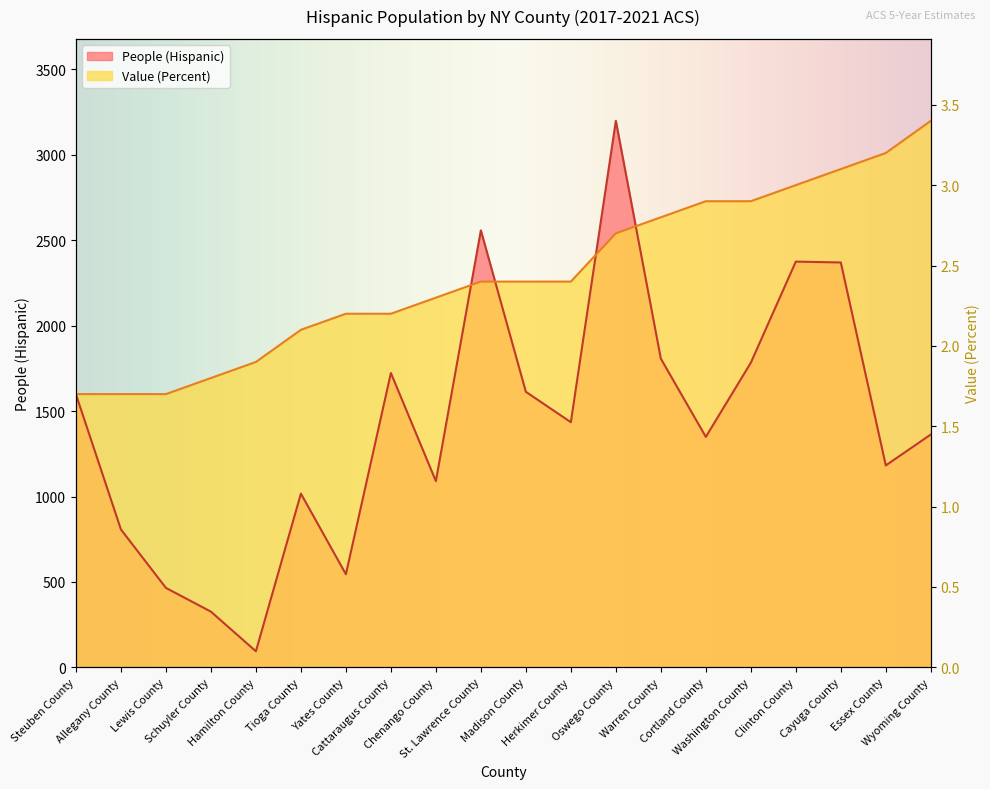

Which series changed the most between Schuyler County and Essex County?

Value (Percent)